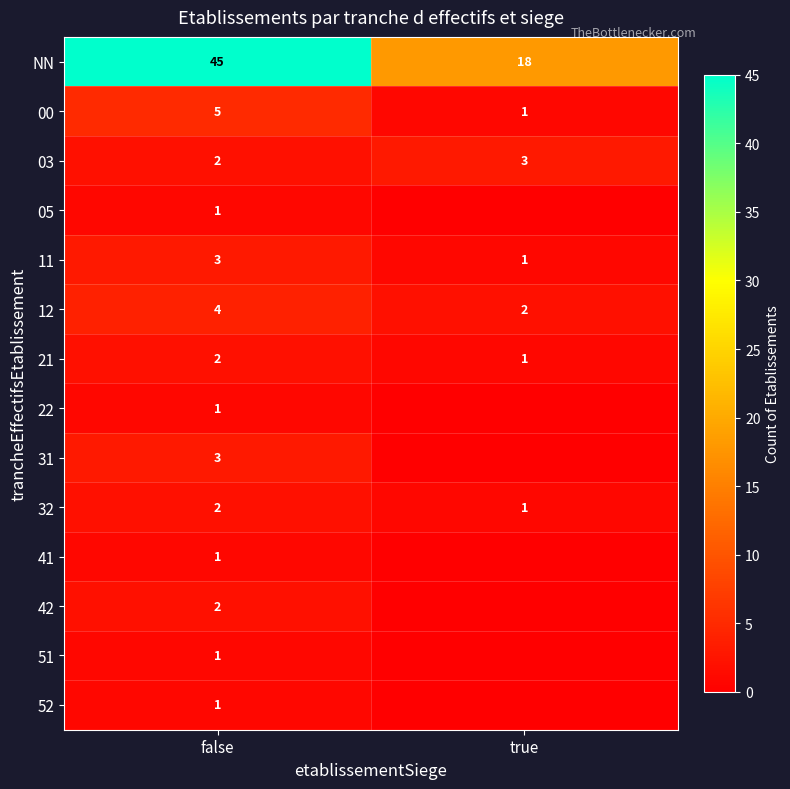

The value of 21 at true is 0. True or false?

False